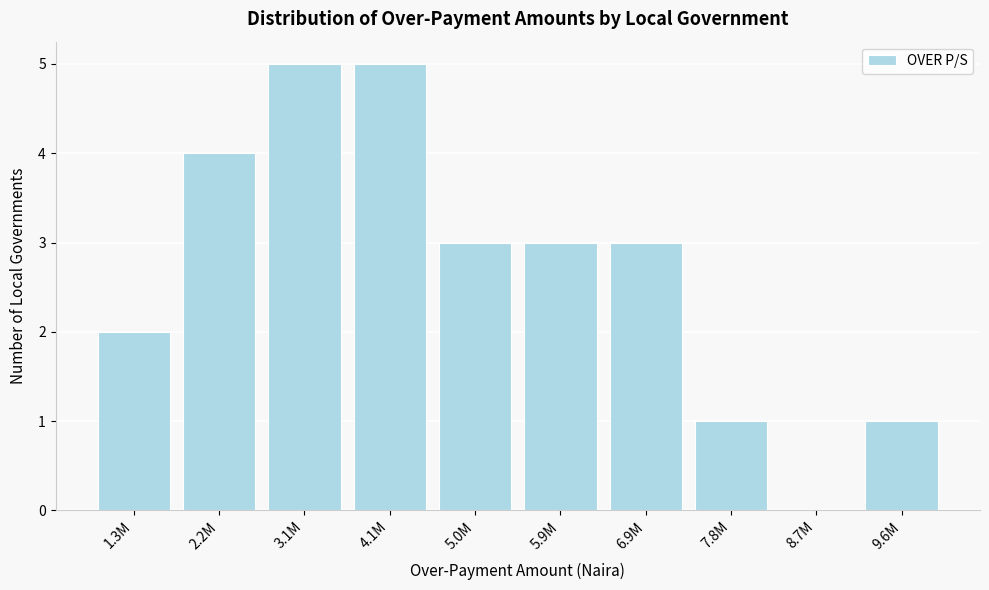

Reading right to left, list all the values displayed in this chart.

9.6M=1	8.7M=0	7.8M=1	6.9M=3	5.9M=3	5.0M=3	4.1M=5	3.1M=5	2.2M=4	1.3M=2